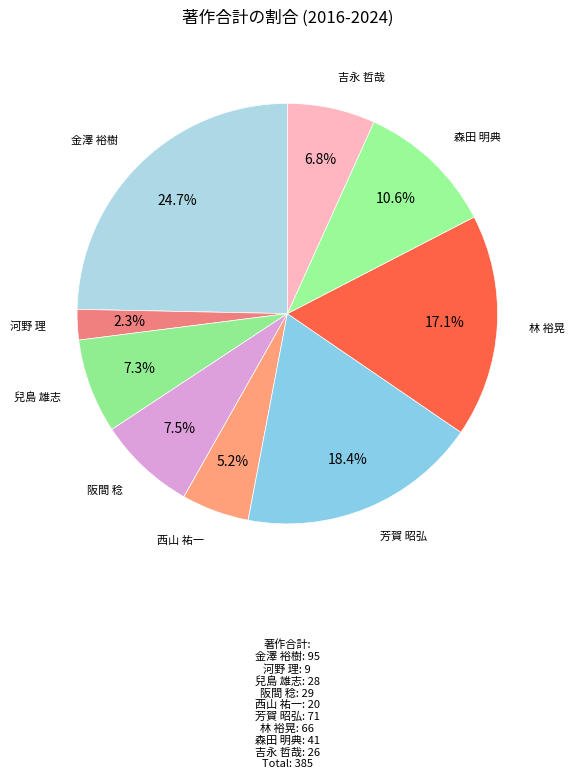

How many slices are in this pie chart?

9